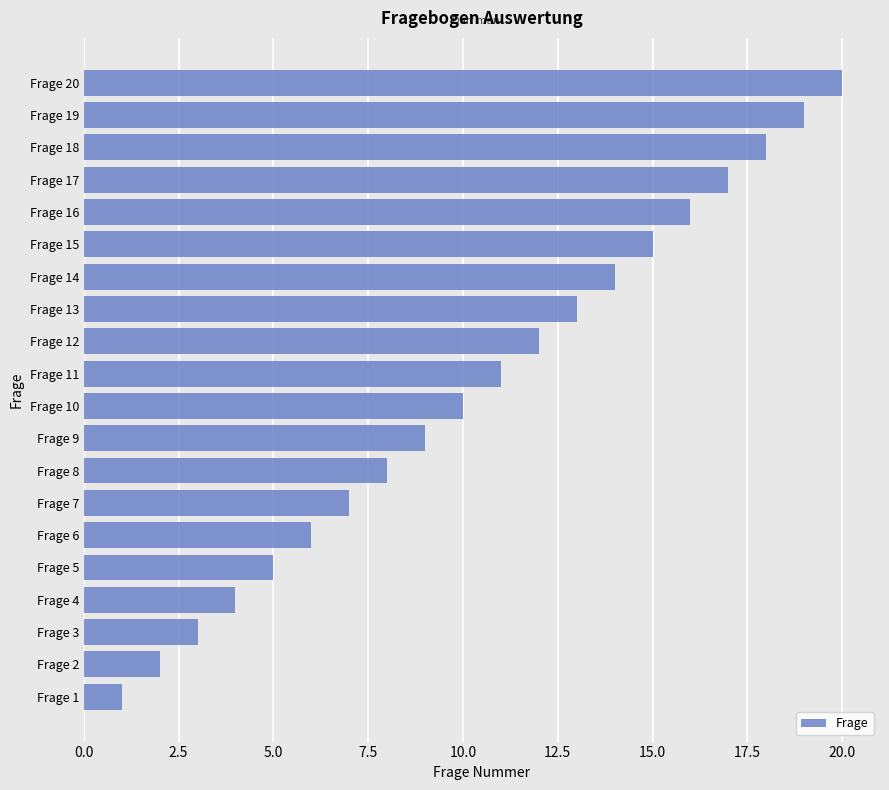

Which has a higher value, Frage 15 or Frage 14?

Frage 15